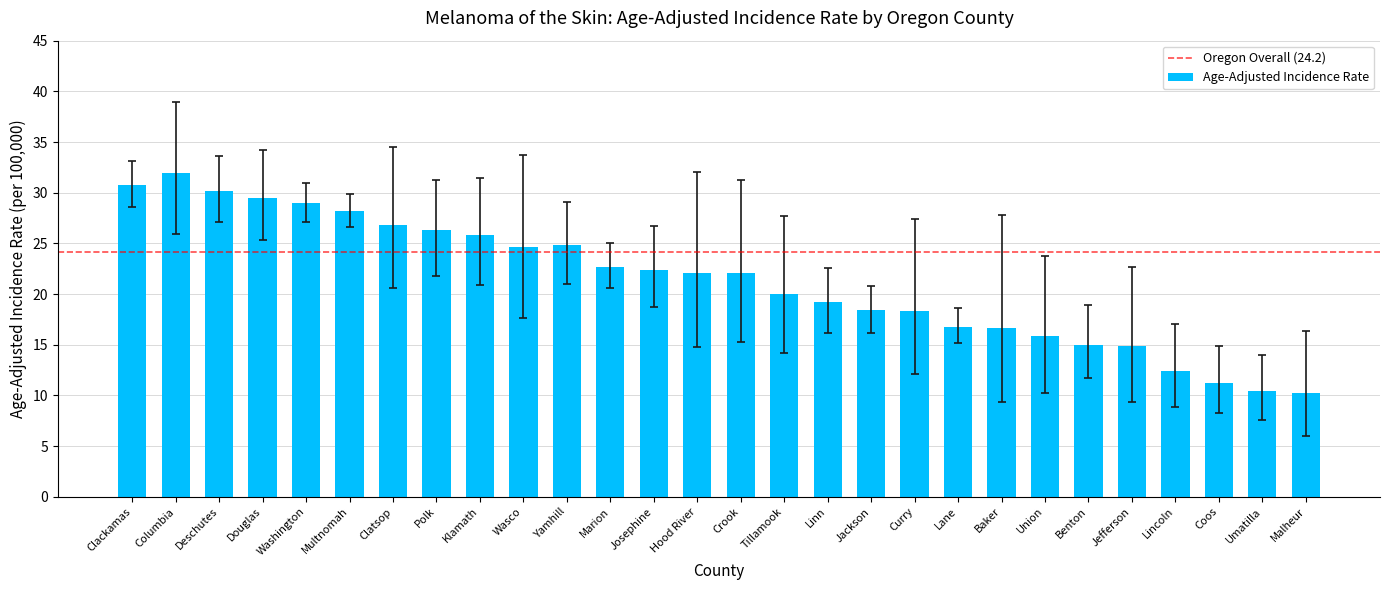

The chart shows a value of 18.4 at Jackson. True or false?

True